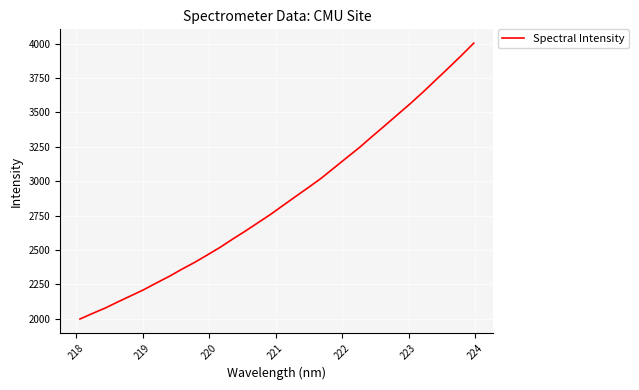

What is the difference between the maximum and minimum values?

2005.6